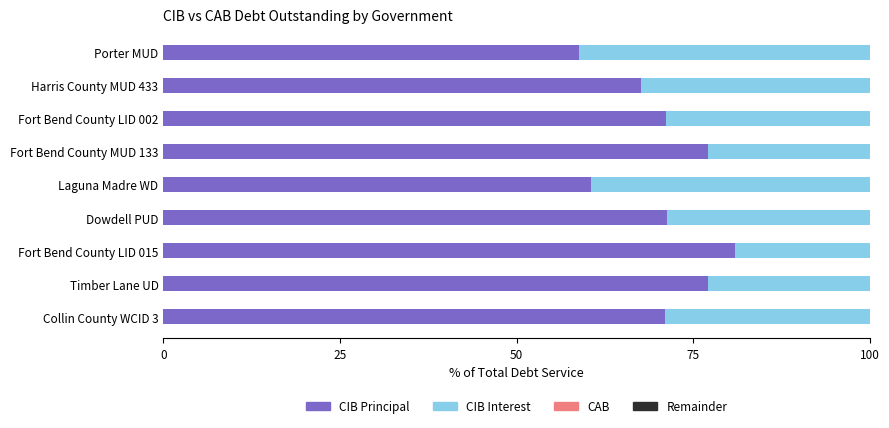

What is the highest value of the CIB Principal series?

80.9